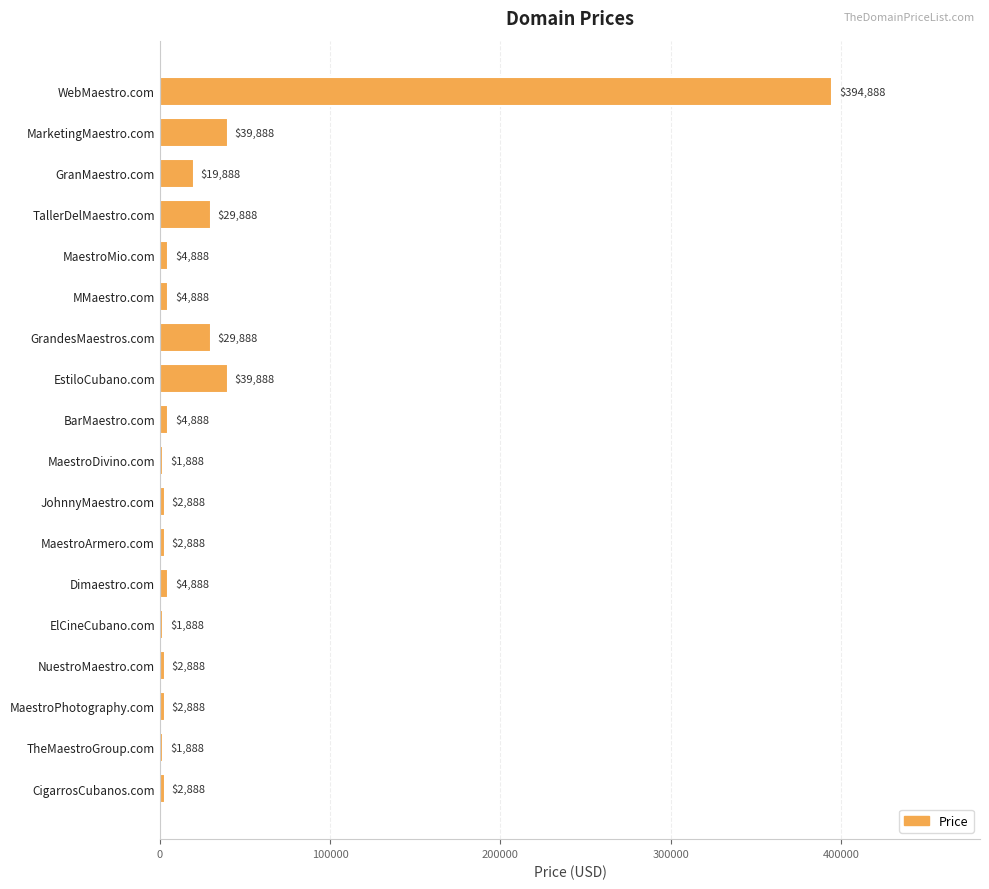

How many bars are there in total?

18